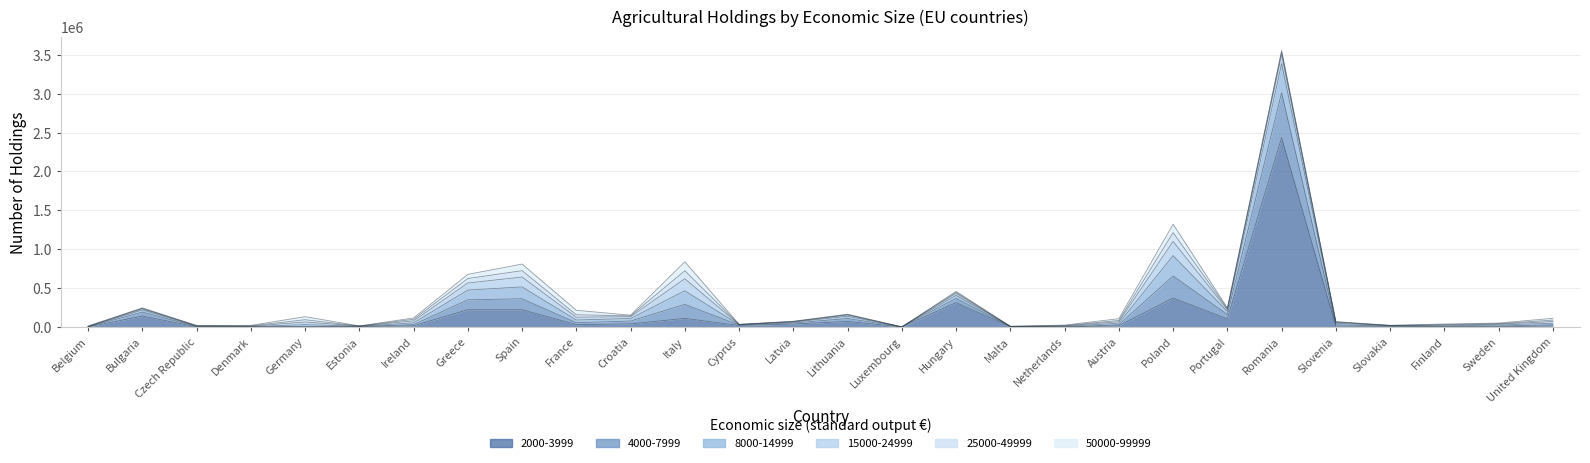

Rank the series by their maximum value, from highest to lowest.

2000-3999, 4000-7999, 8000-14999, 15000-24999, 50000-99999, 25000-49999